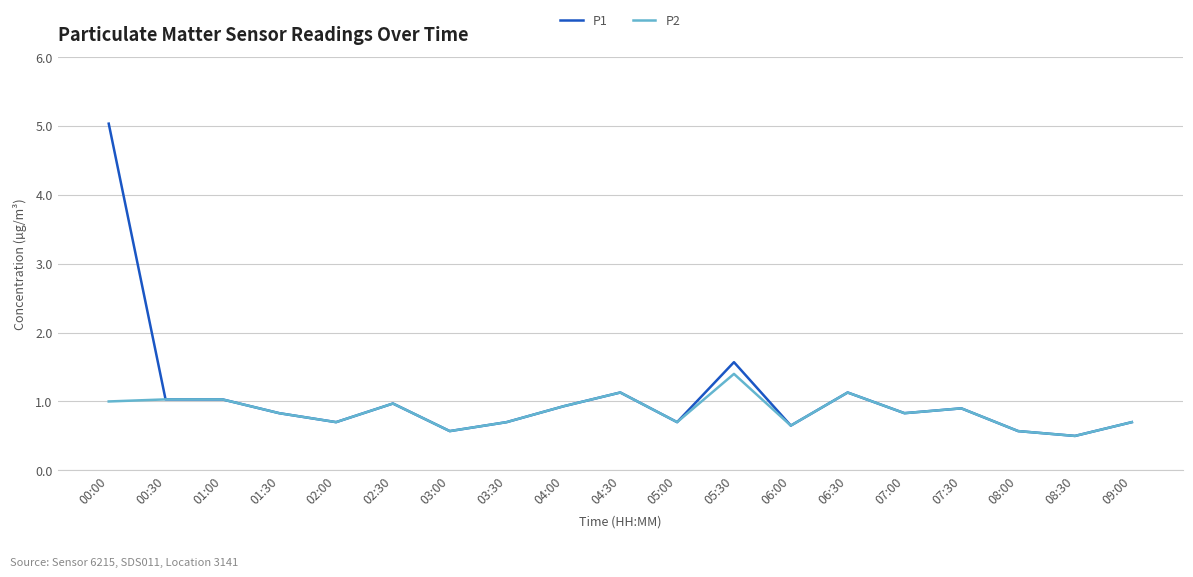

What position from the left is 00:00?

1